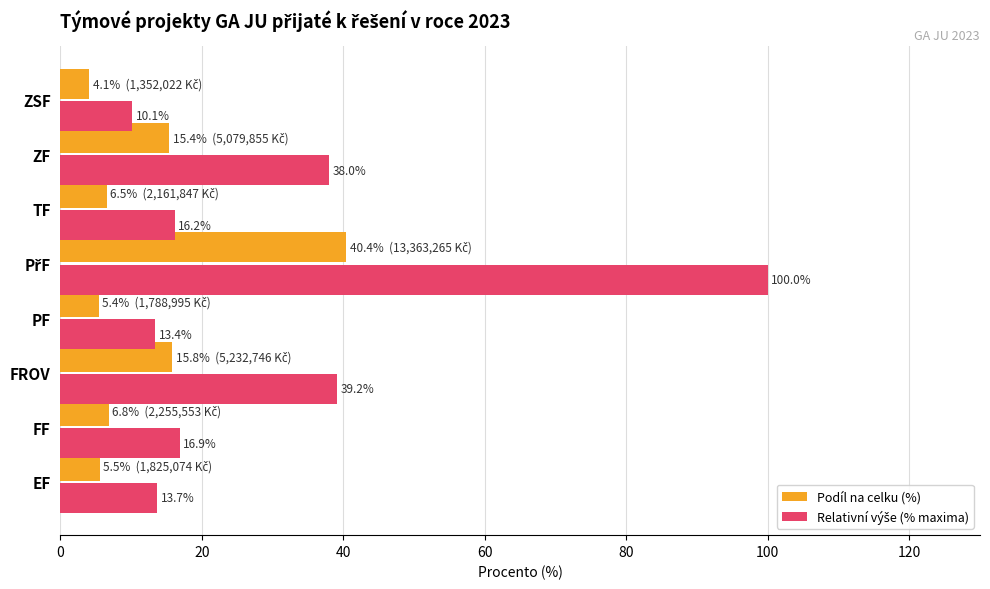

At which label does Podíl na celku (%) reach its minimum?

ZSF